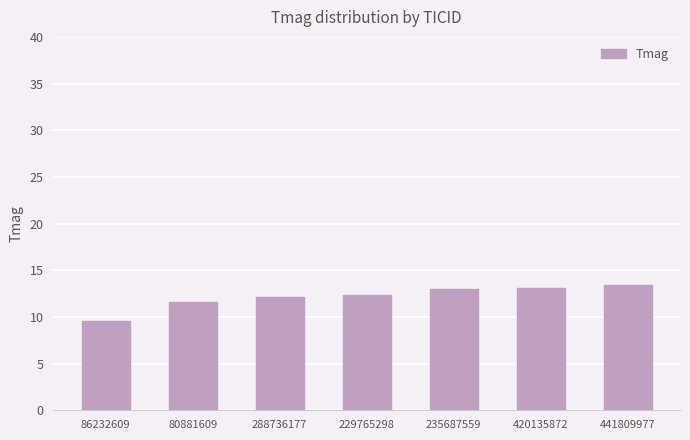

Count the number of data series in this chart.

1